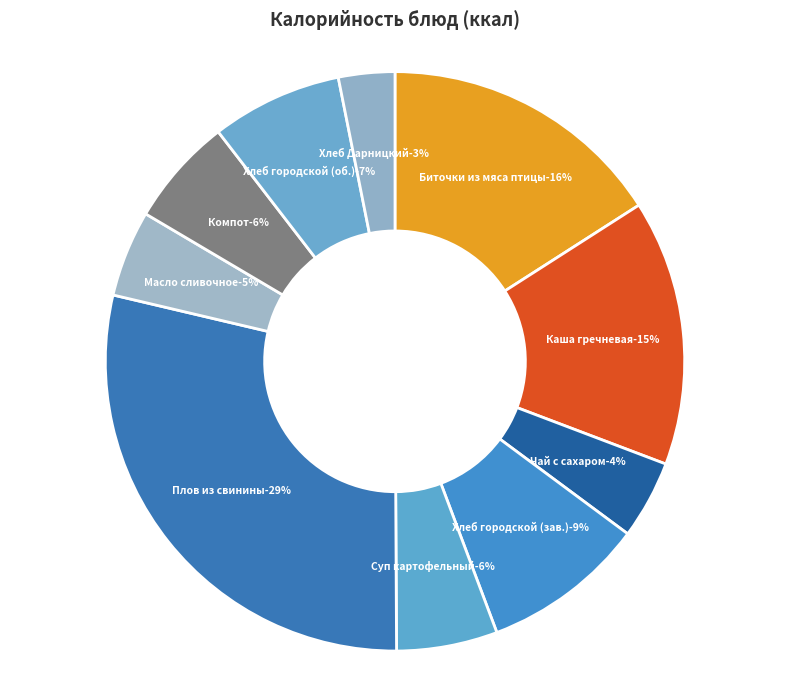

What is the smallest slice in the pie chart?

Хлеб «Дарницкий»